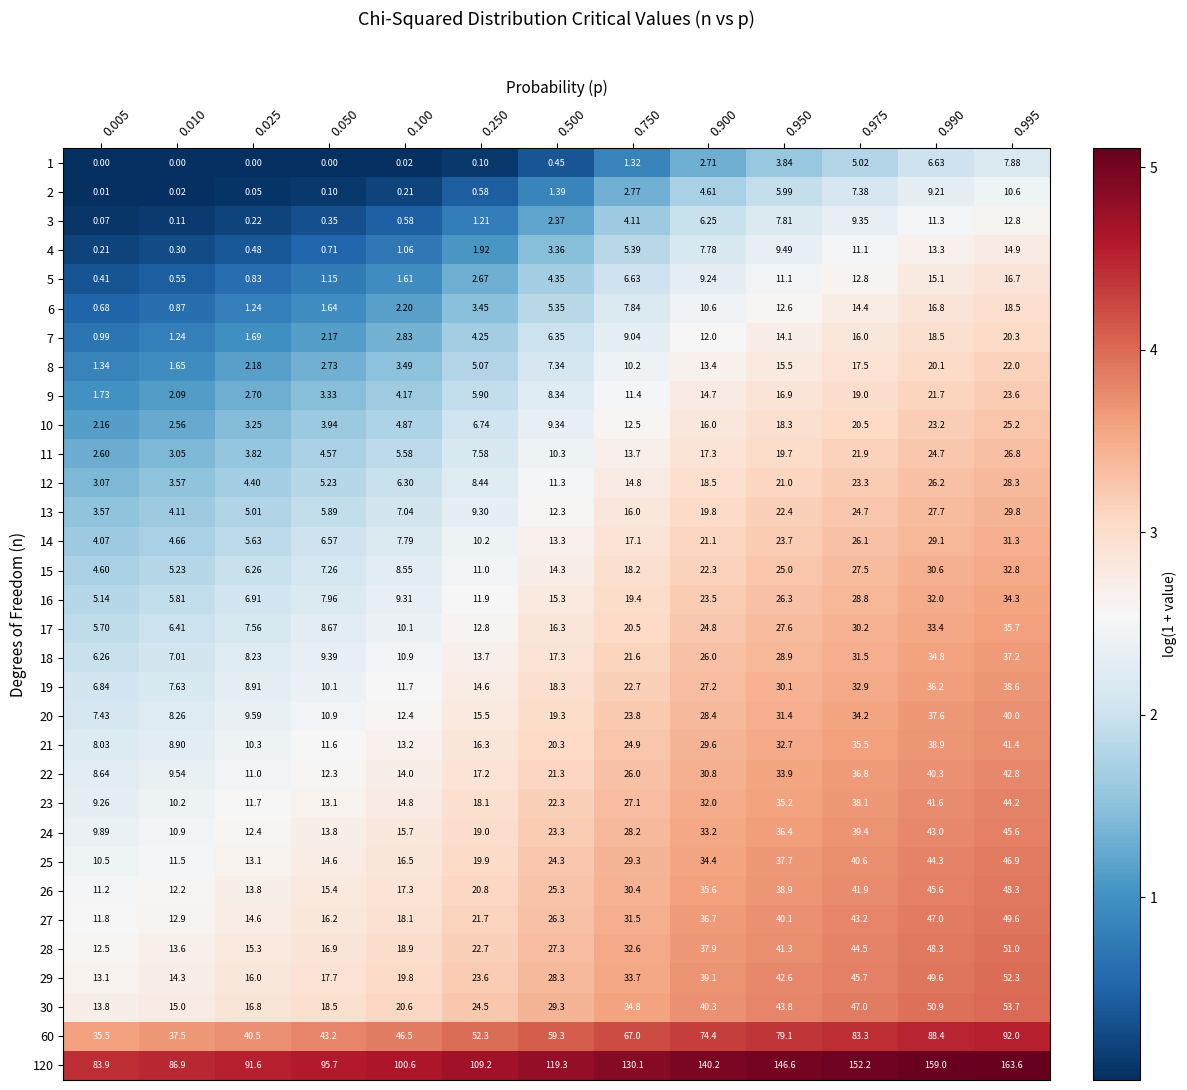

Is the value of 17 at 0.975 greater than the value of 30 at 0.900?

No